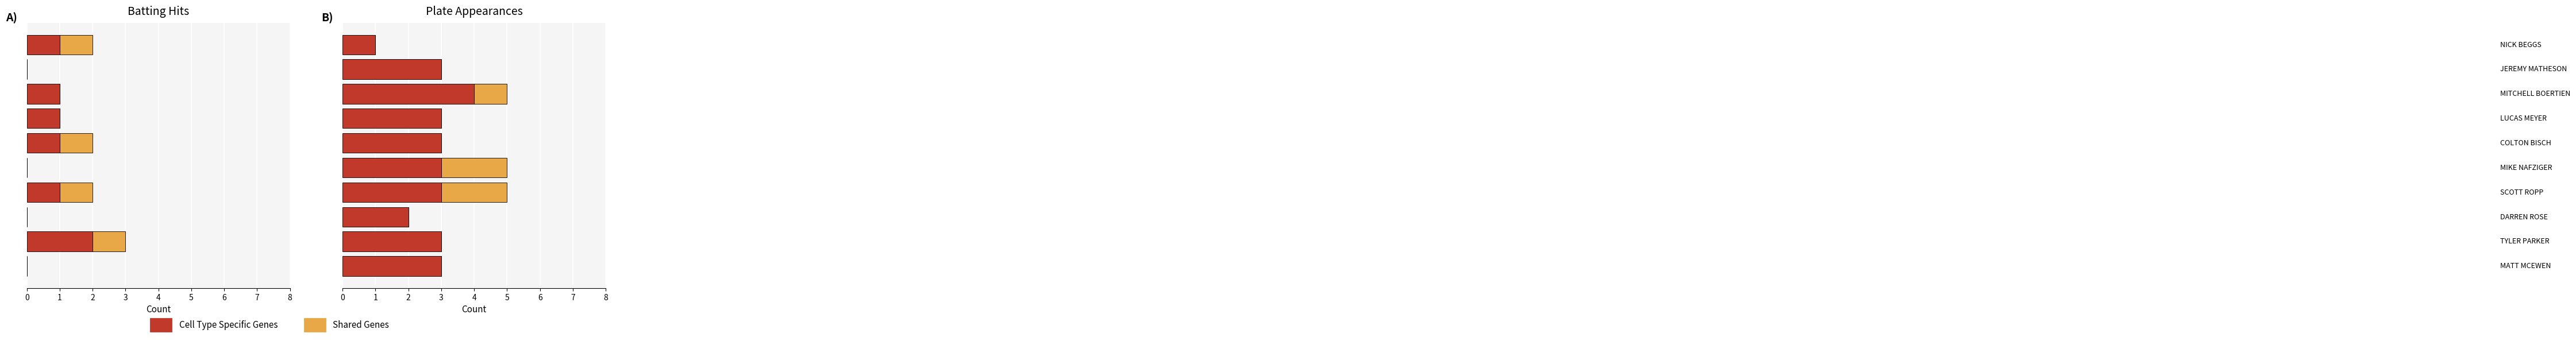

How many positive values does the Shared Genes series have?

3